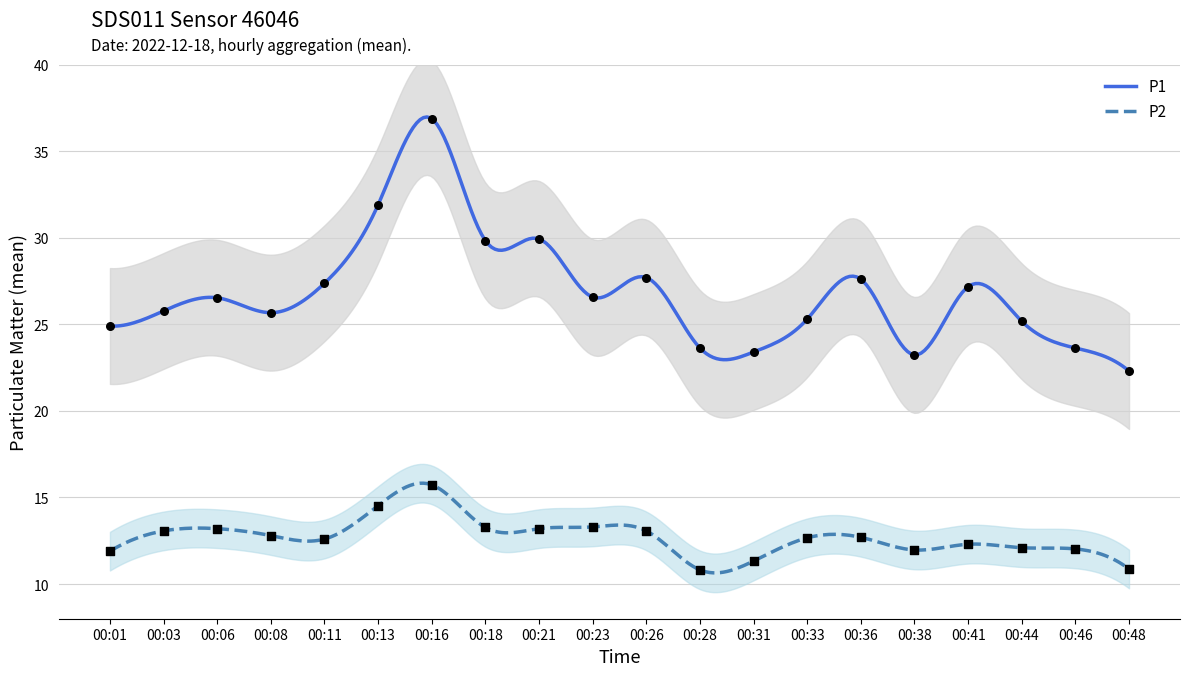

Which series has the widest spread of Y values?

P1